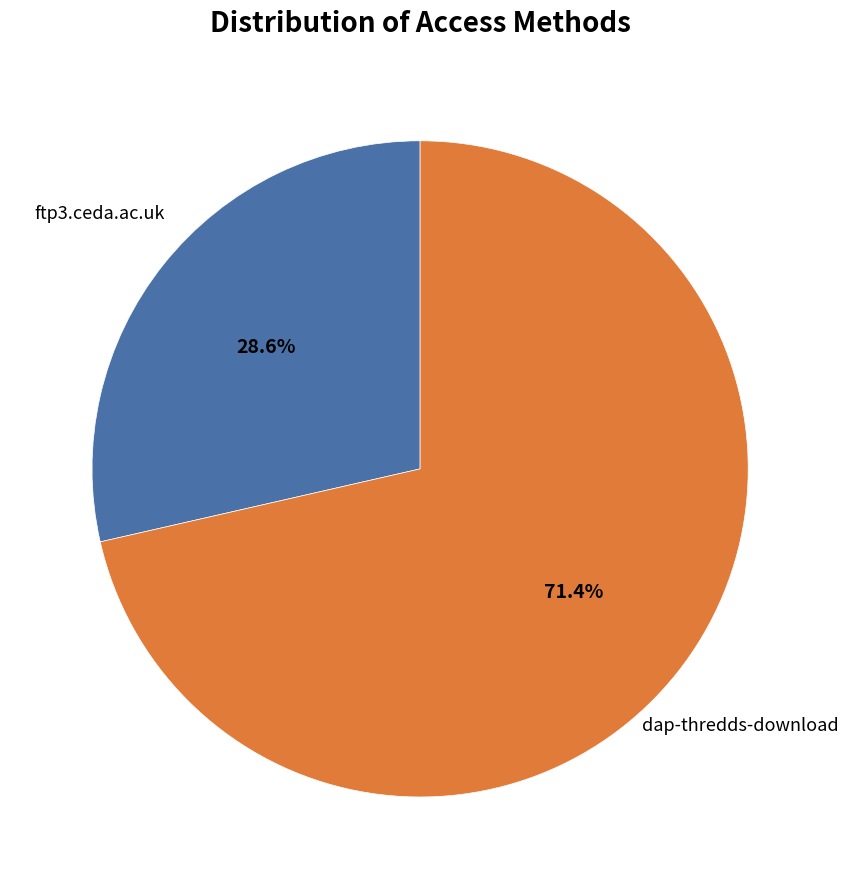

Rank the categories by value from highest to lowest.

dap-thredds-download, ftp3.ceda.ac.uk